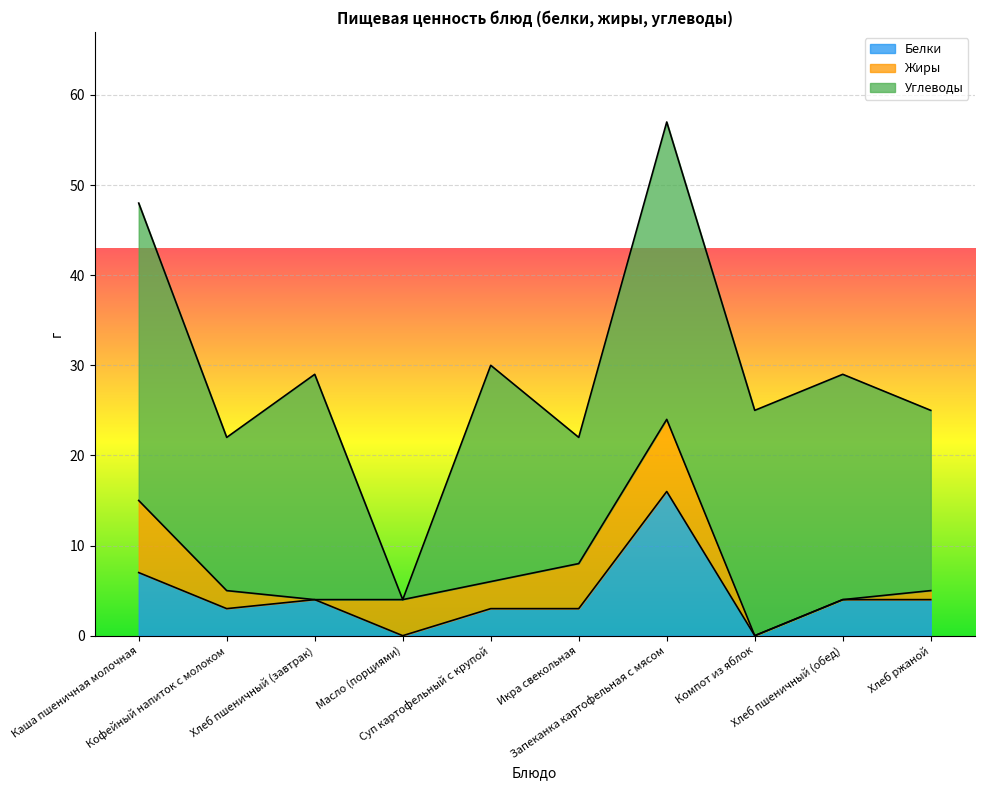

What is the average value of the Жиры series?

3